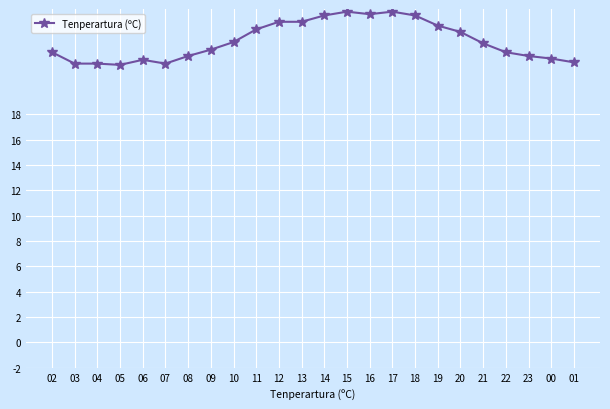

What is the maximum value shown in the chart?

26.1